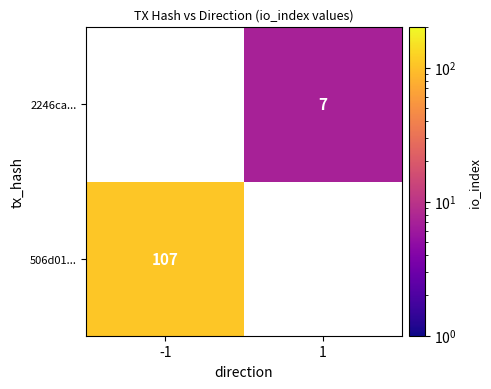

Is the value of 506d01... at -1 greater than the value of 2246ca... at 1?

Yes